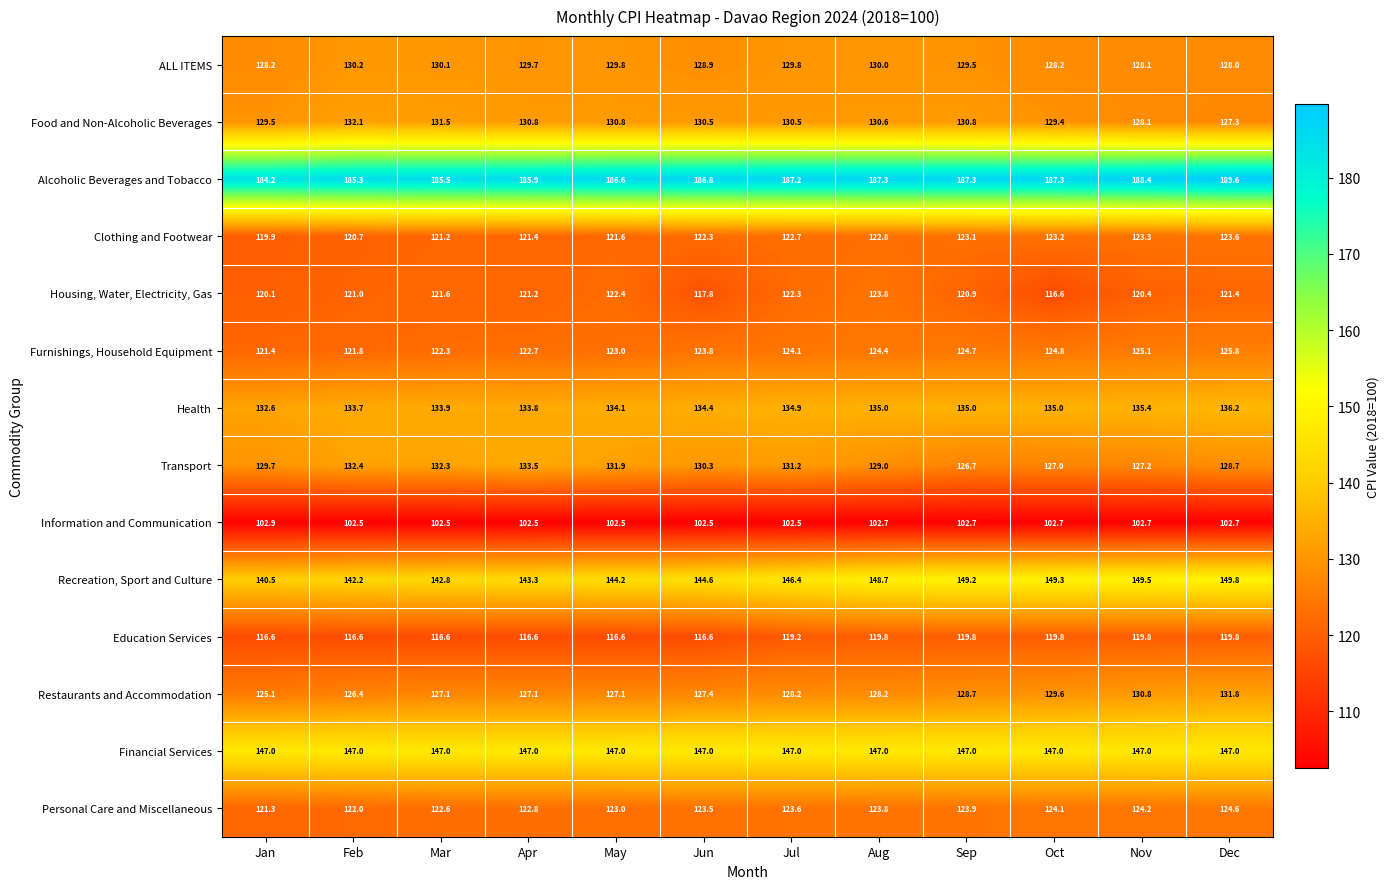

What is the difference between the second highest and second lowest values in the Alcoholic Beverages and Tobacco series?

3.1